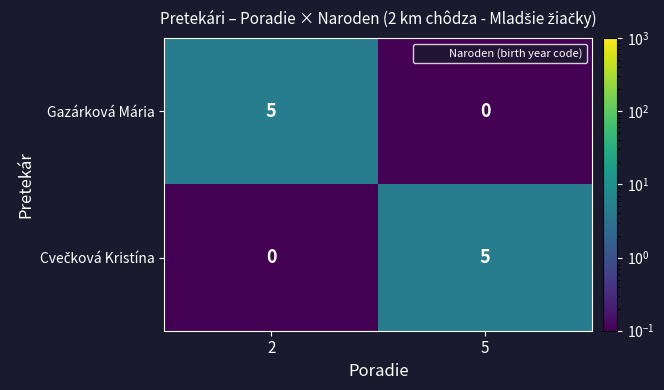

What is the difference between the highest and lowest values at 5?

5